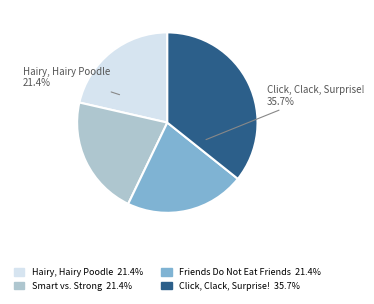

True or false: Hairy, Hairy Poodle accounts for 21% of the total.

True